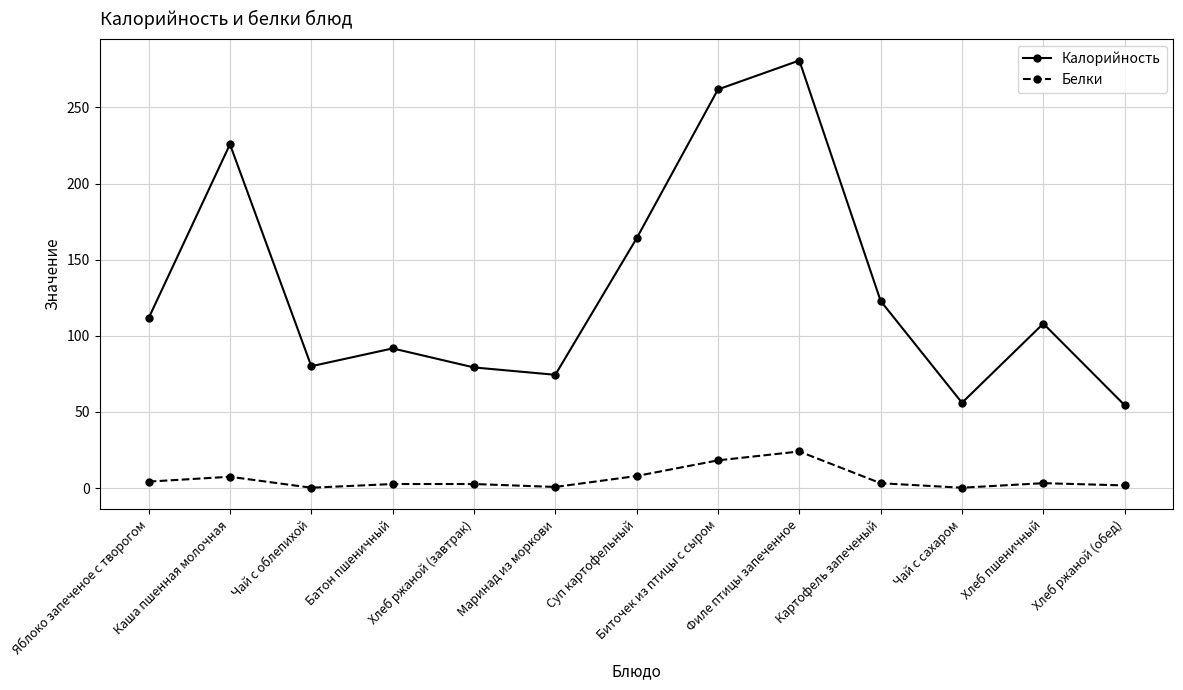

Does the chart display data point markers on the line(s)?

Yes